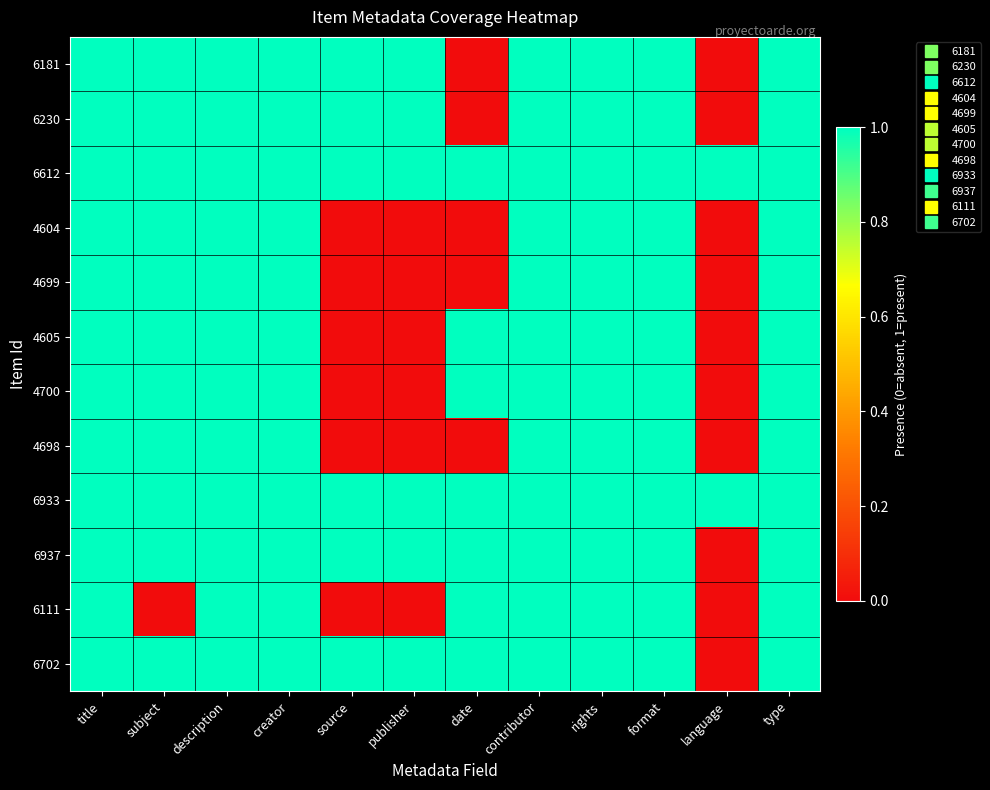

At how many categories does at least one series exceed 0?

12